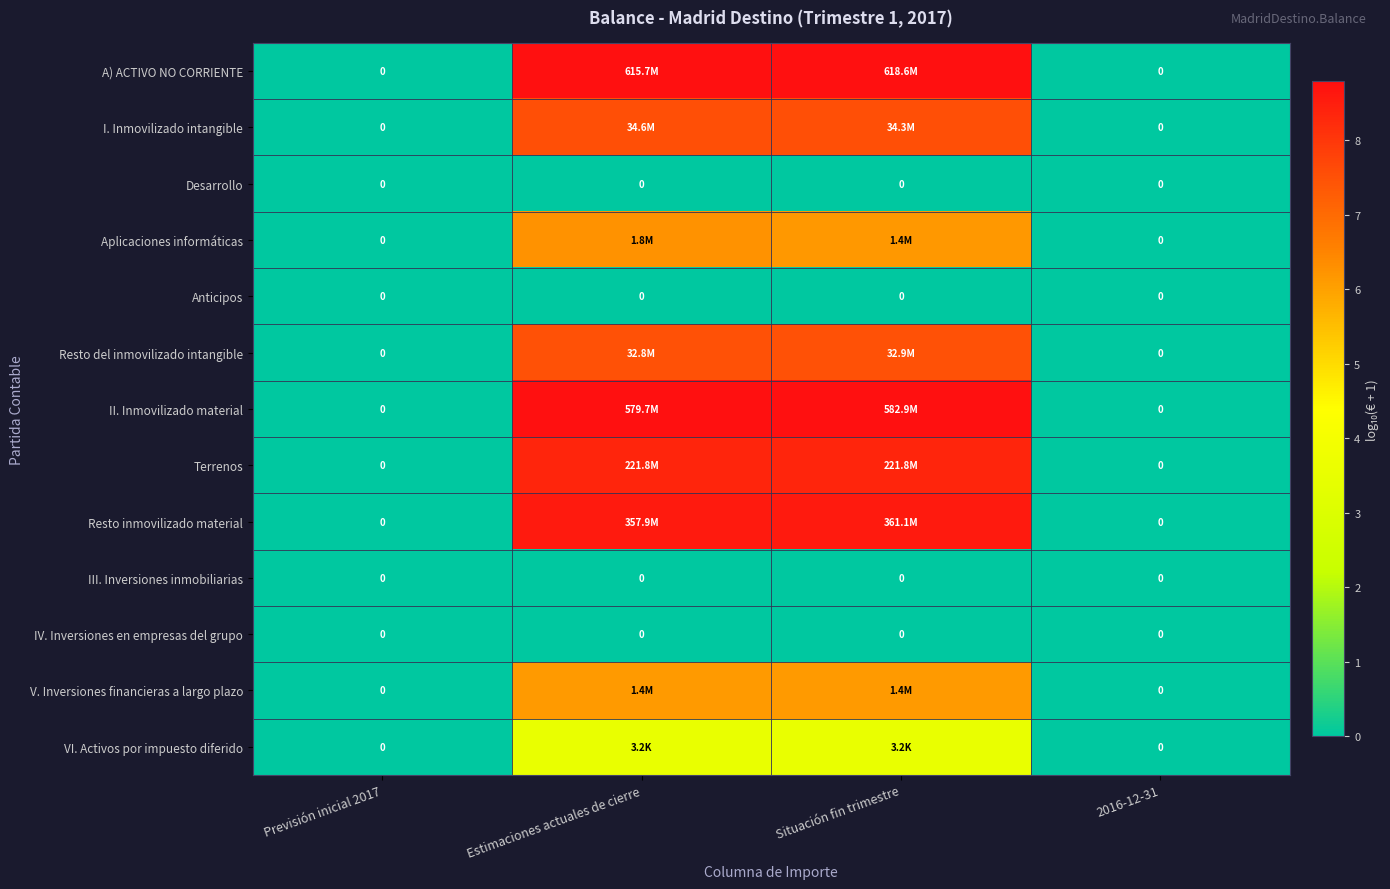

Which series has the largest range (max minus min)?

A) ACTIVO NO CORRIENTE